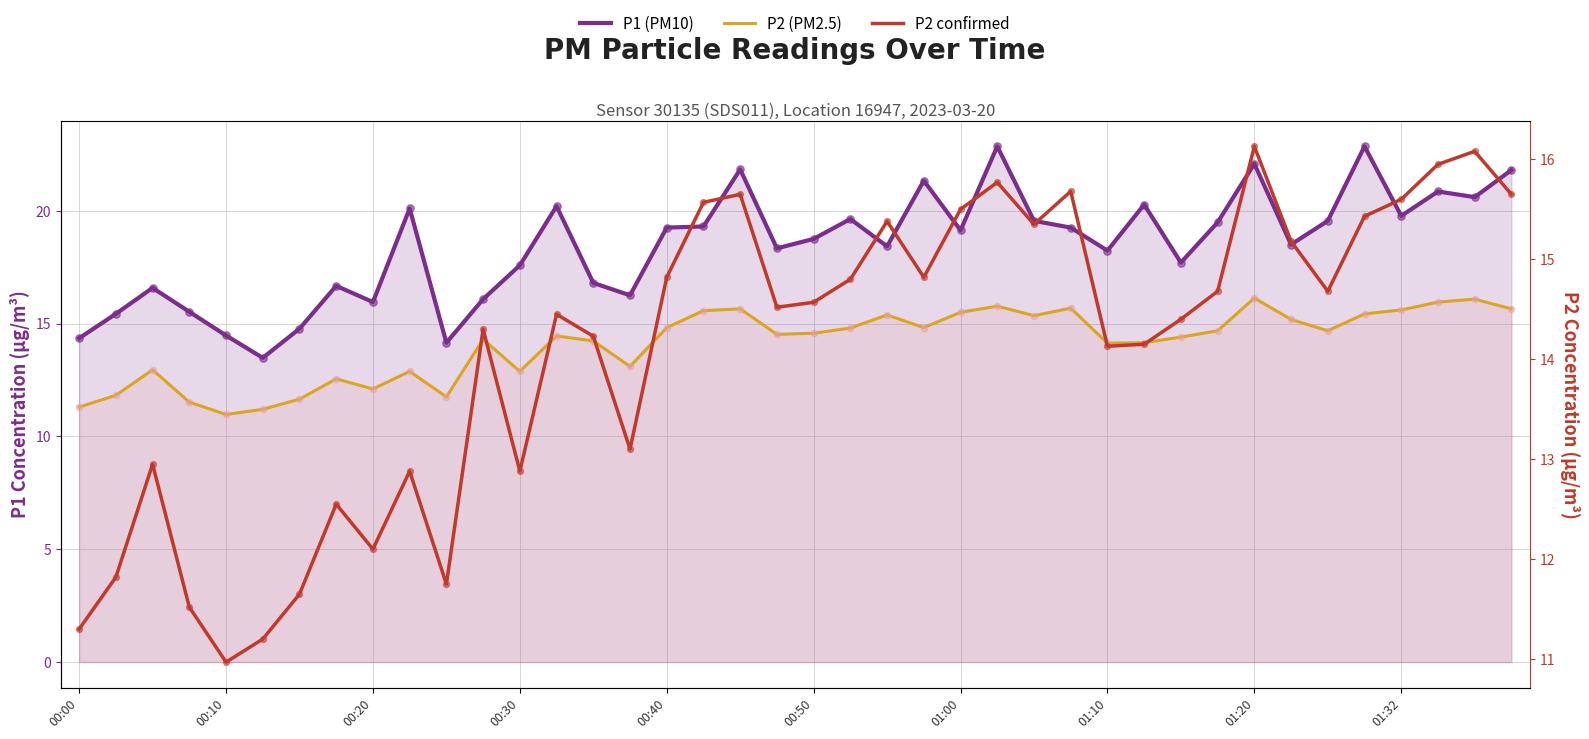

Is the value of P2 (PM2.5) at 35 greater than the value of P2 confirmed at 38?

No